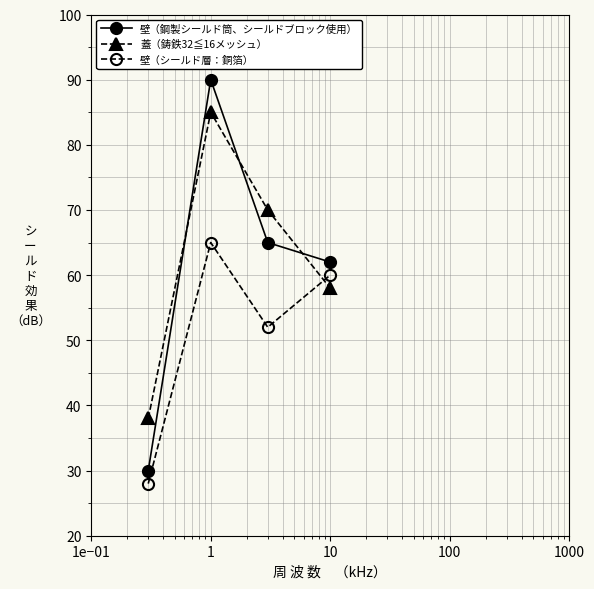

True or false: 壁（鋼製シールド筒、シールドブロック使用） has more than 0 interior local peaks.

True